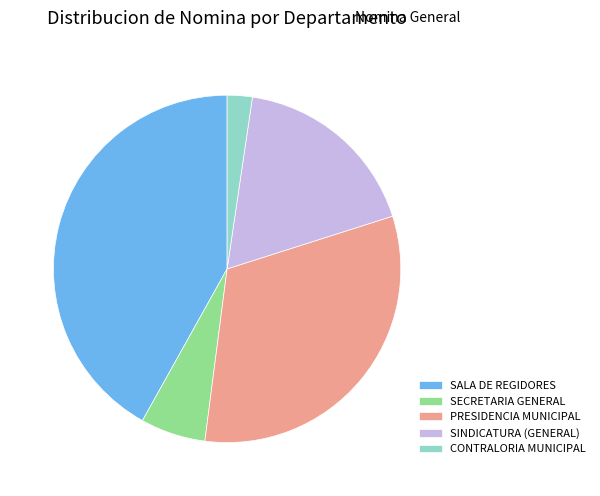

Is there any slice that represents more than half of the pie?

No